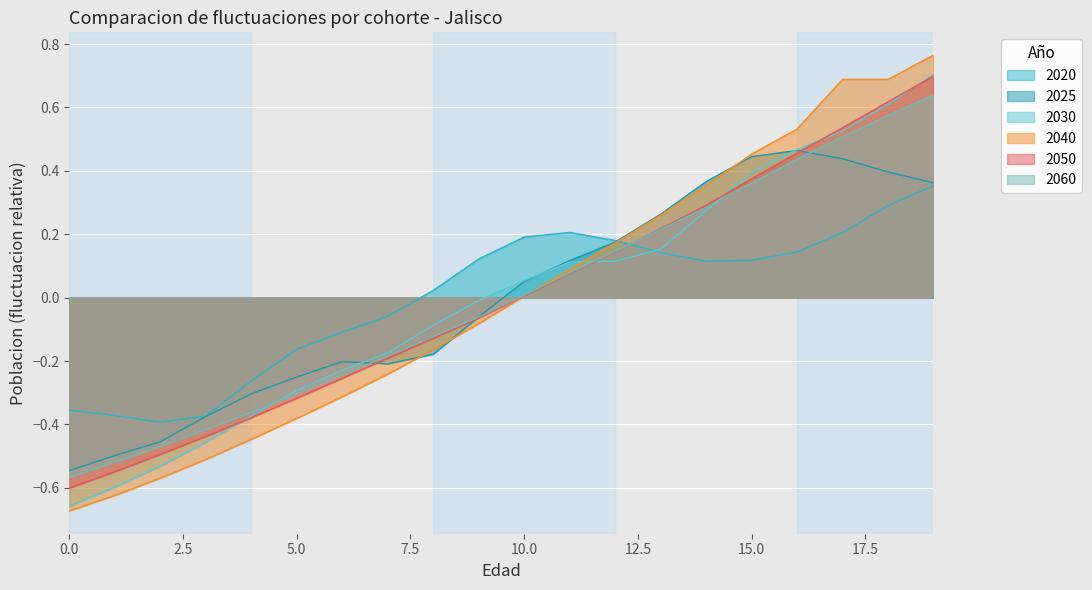

Which series has the widest spread of values?

2040